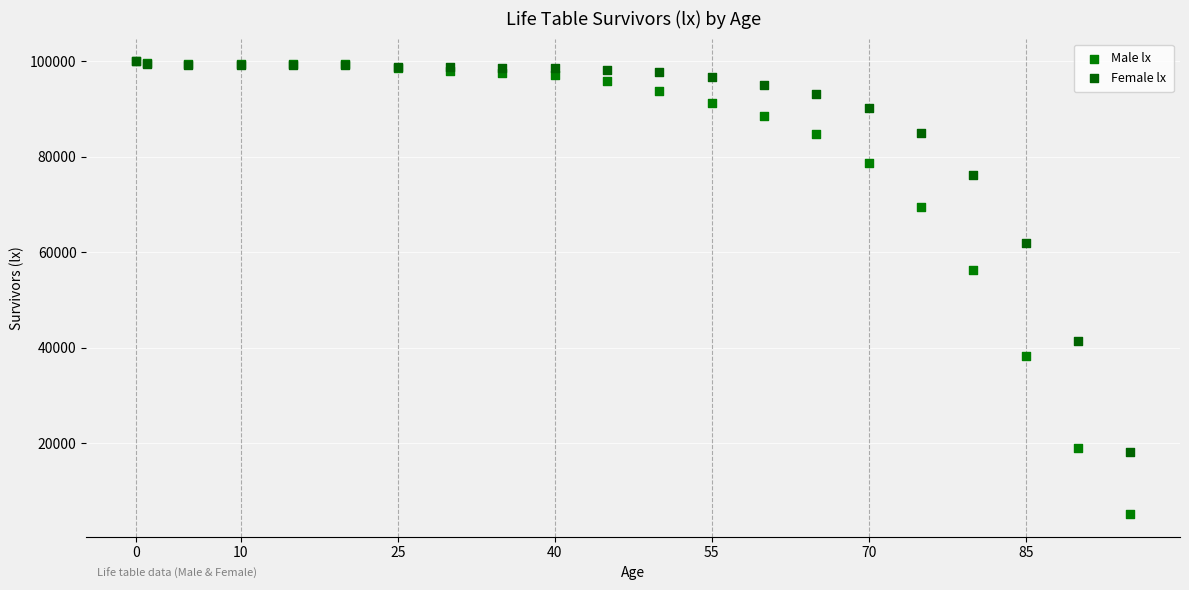

In the Male lx series, what Y value is closest to 52613?

56303